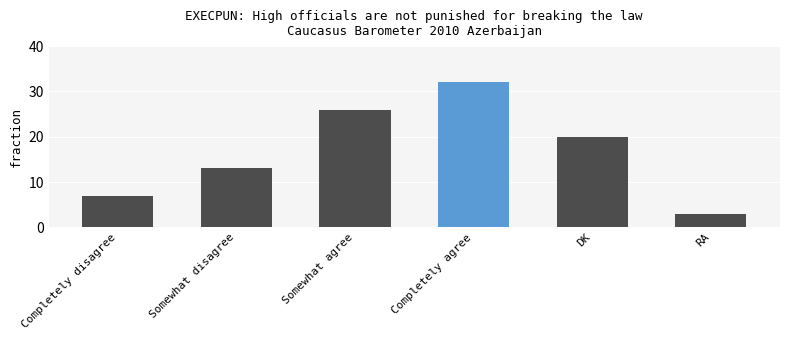

What position from the left is RA?

6